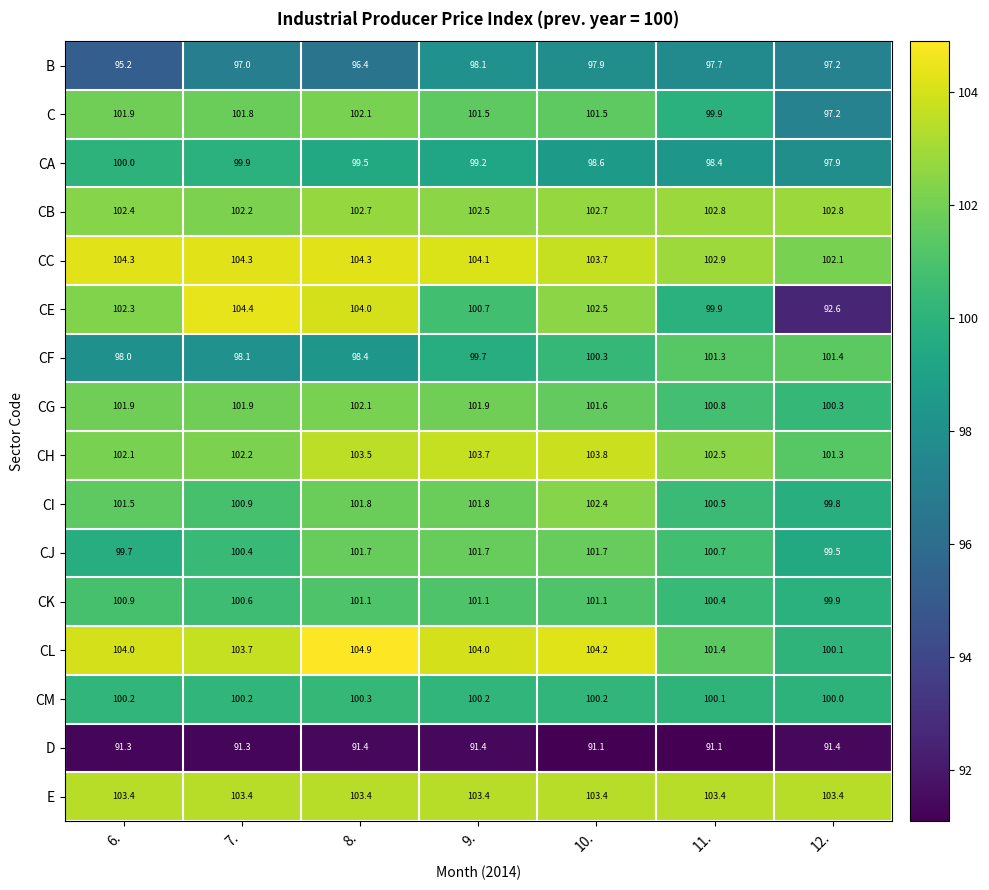

What is the difference between the highest and lowest values at 10.?

13.1